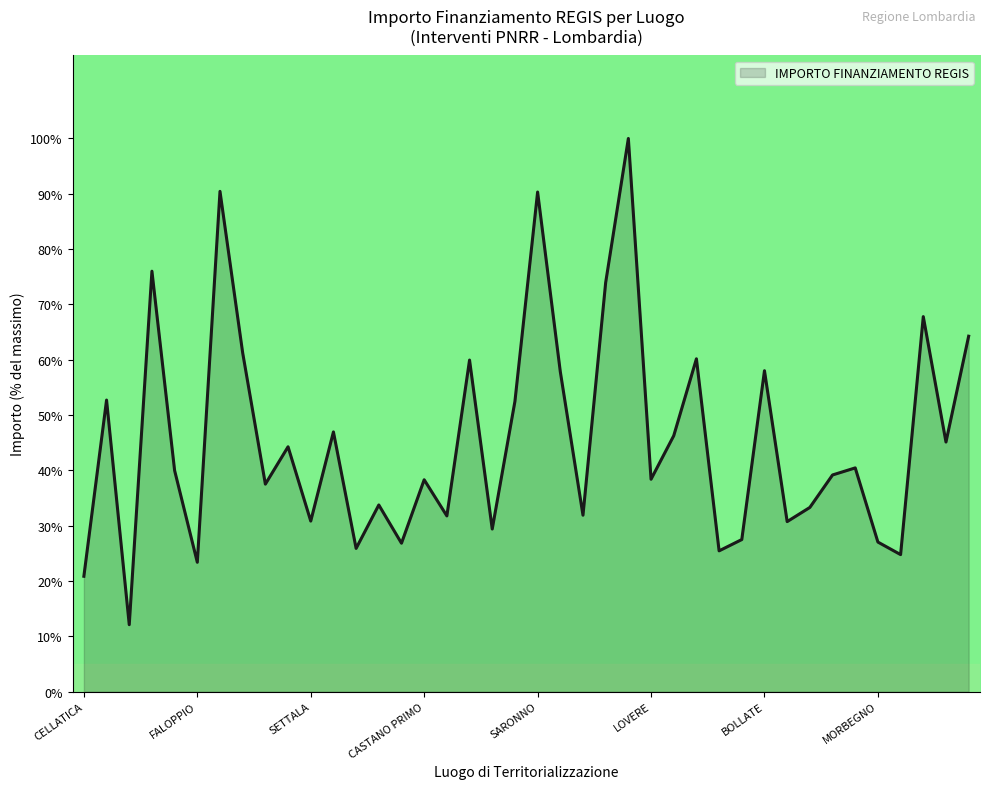

What is the smallest value displayed?

12.1